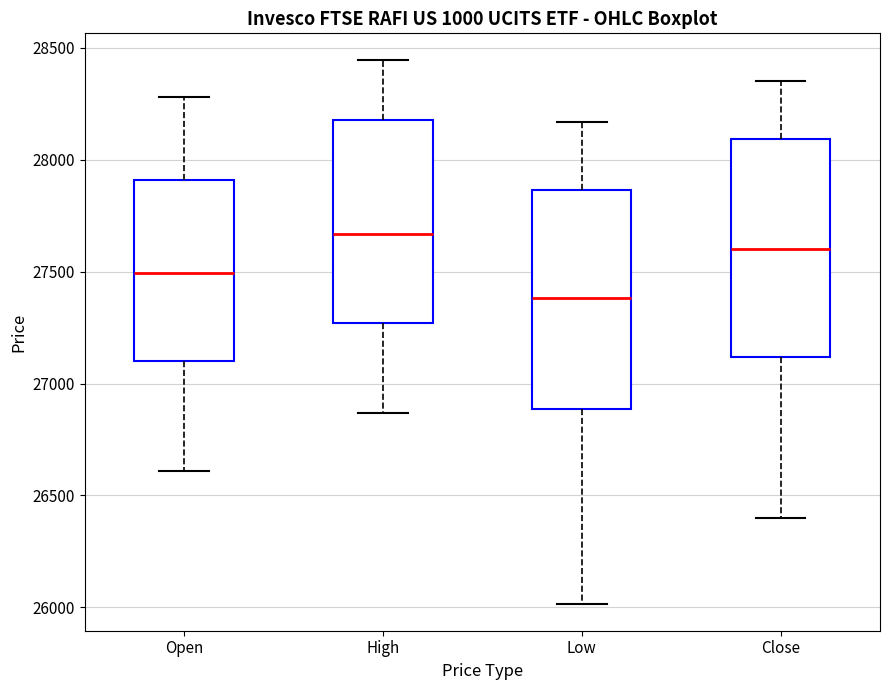

Which box's median line is the highest?

High